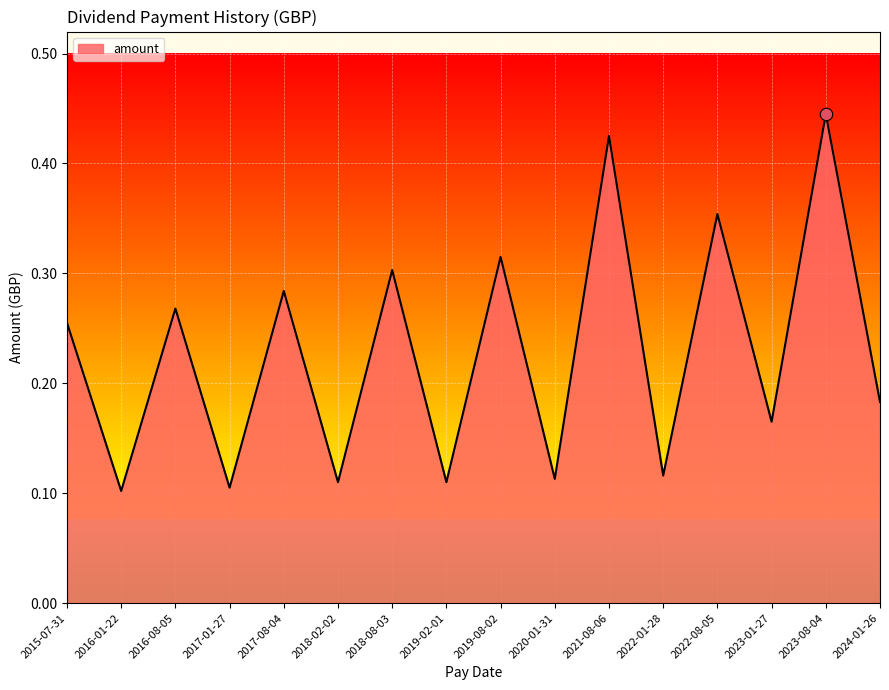

What is the change in value from 2018-02-02 to 2019-08-02?

+0.2